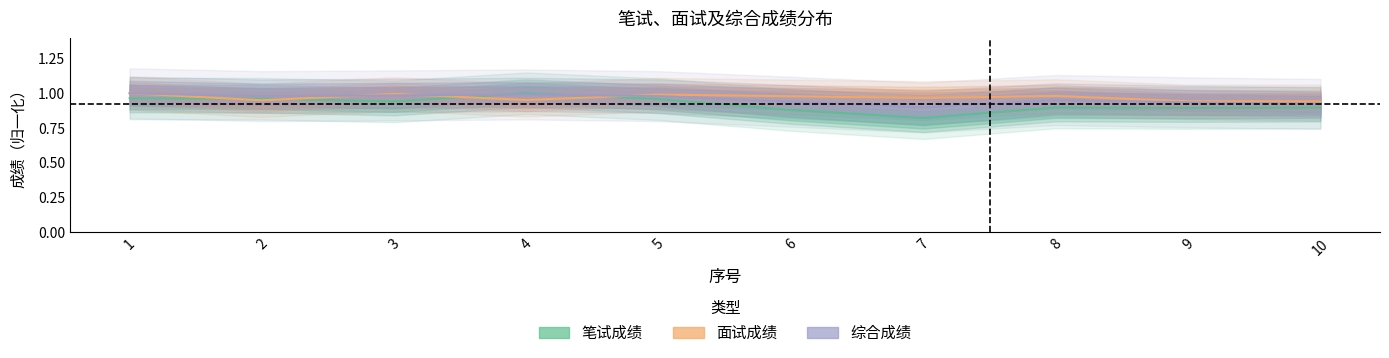

In 笔试成绩, how many points are higher than both neighbors (excluding endpoints)?

2